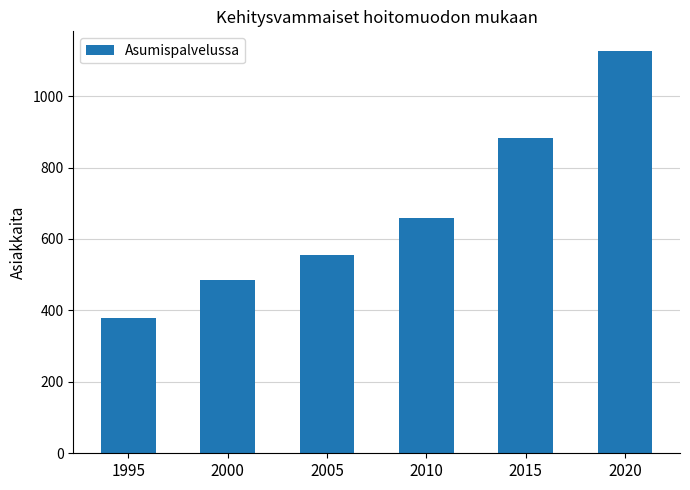

Reading left to right, what are all the values shown in this chart?

378	486	556	658	883	1125